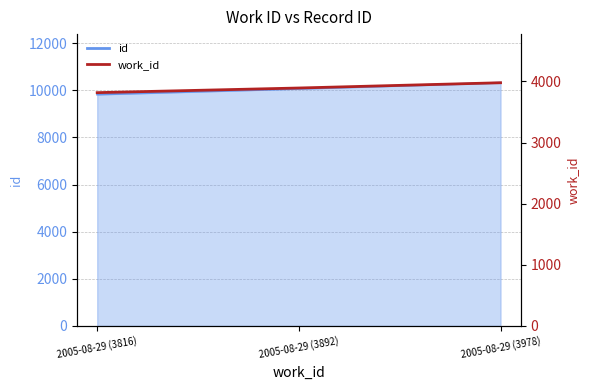

At which label is the value closest to 3897?

2005-08-29 (3892)